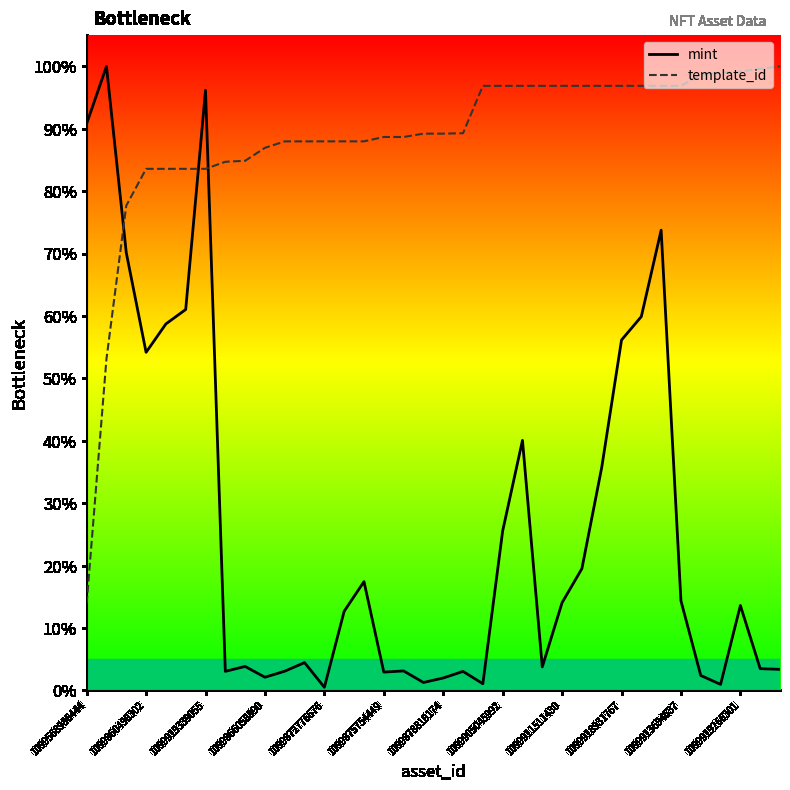

At which category is the sum across all series the highest?

1099919339055